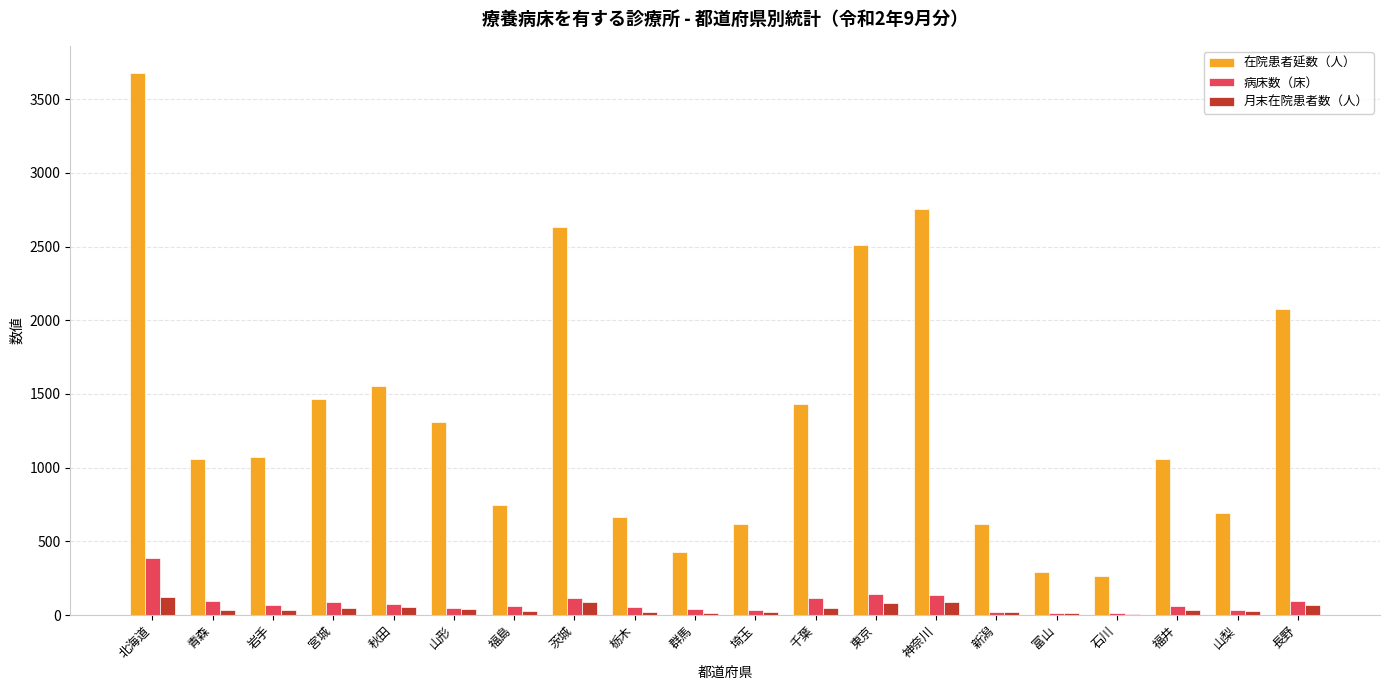

Which series changed the most between 山形 and 新潟?

在院患者延数（人）